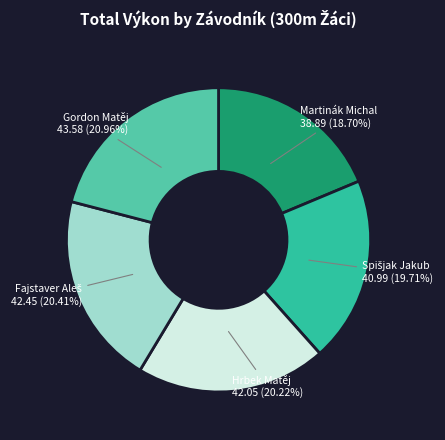

Which has a higher value, Gordon Matěj or Martinák Michal?

Gordon Matěj